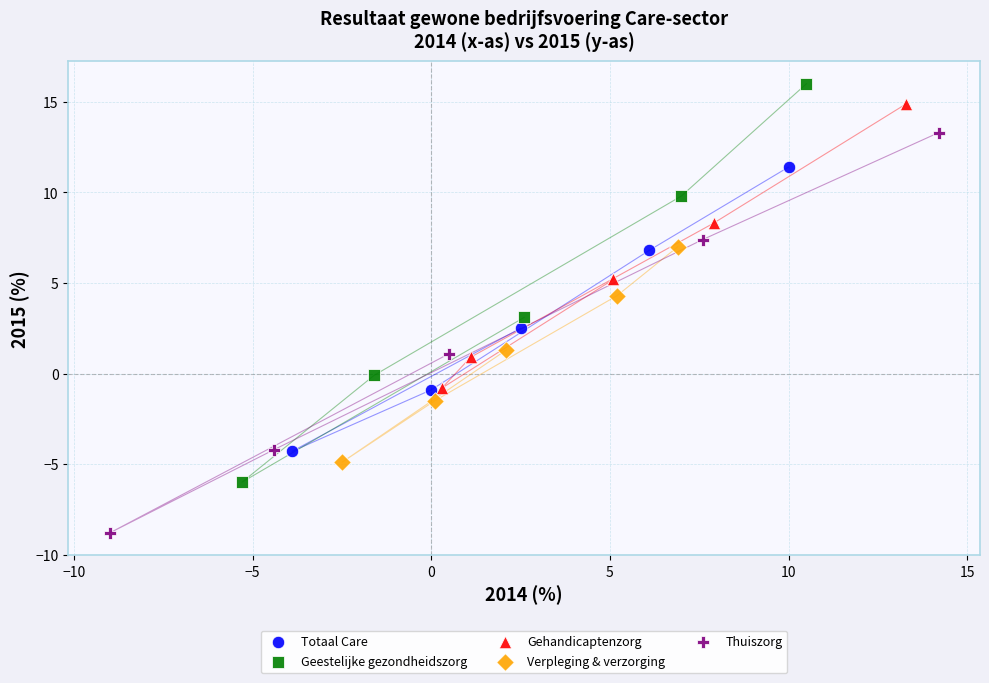

What are all the series names shown in the legend?

Totaal Care, Geestelijke gezondheidszorg, Gehandicaptenzorg, Verpleging & verzorging, Thuiszorg